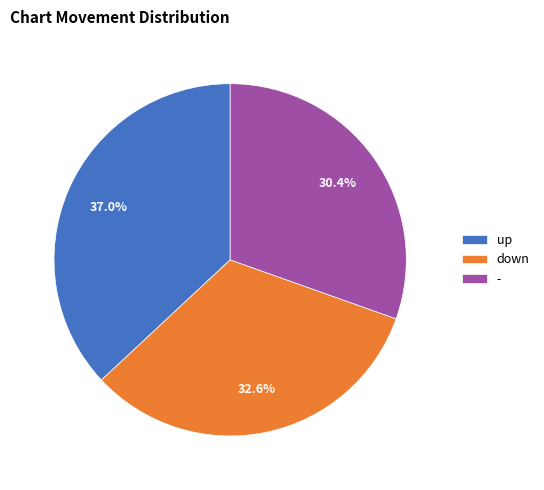

Does any single category account for the majority?

No